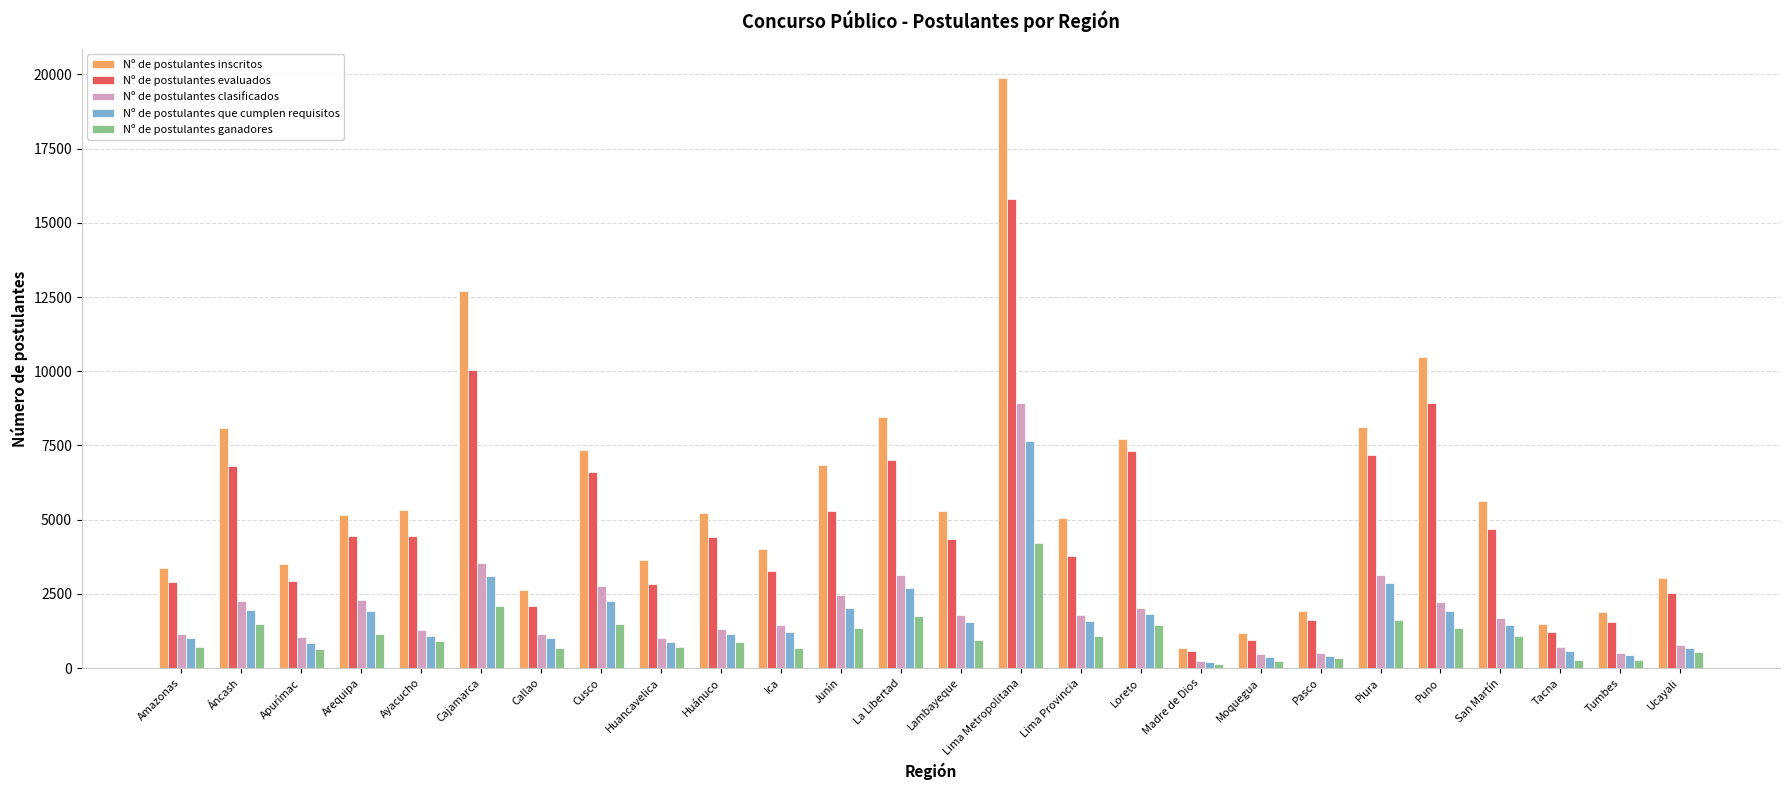

Is the value of Nº de postulantes inscritos at Tacna greater than the value of Nº de postulantes que cumplen requisitos at Ayacucho?

Yes